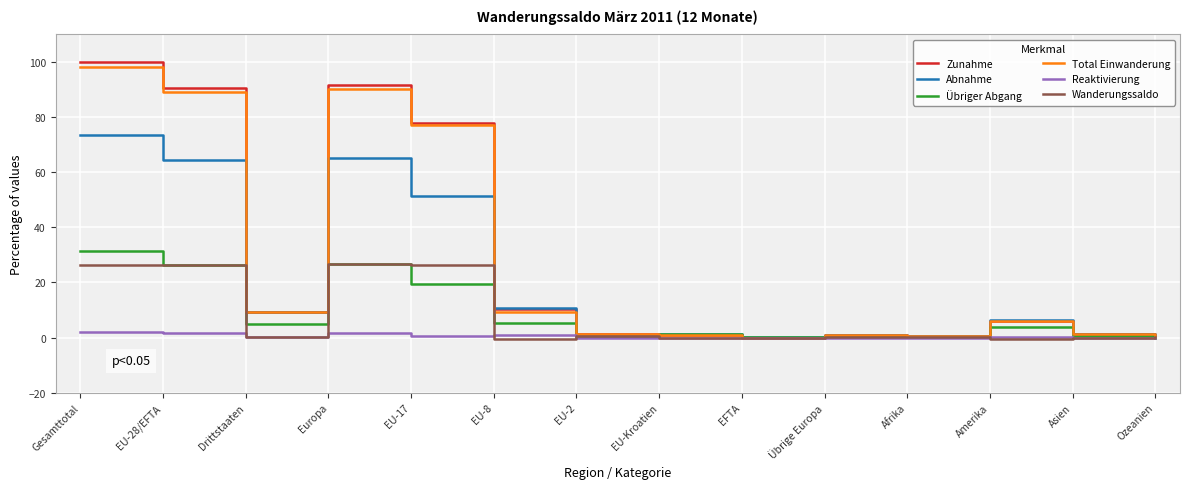

At which label does Total Einwanderung reach its peak?

Gesamttotal